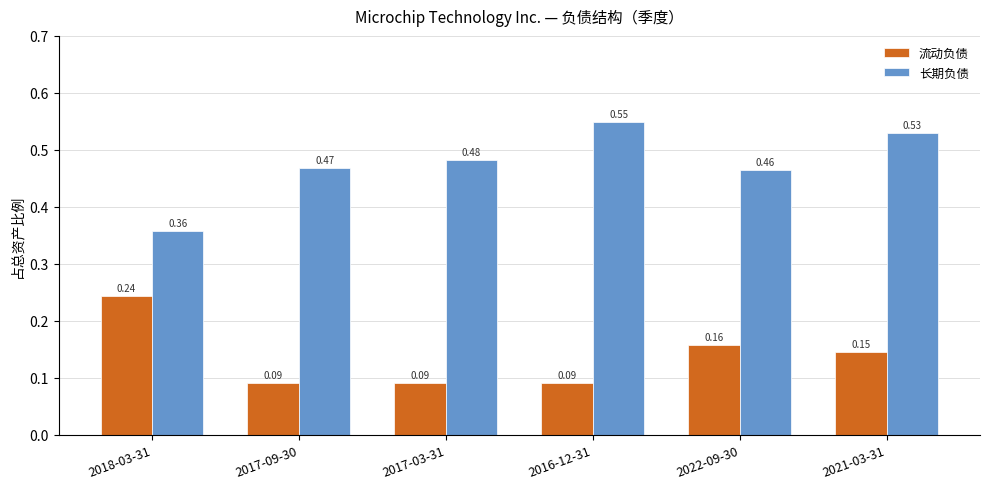

What is the total value across all series at 2017-09-30?

0.6